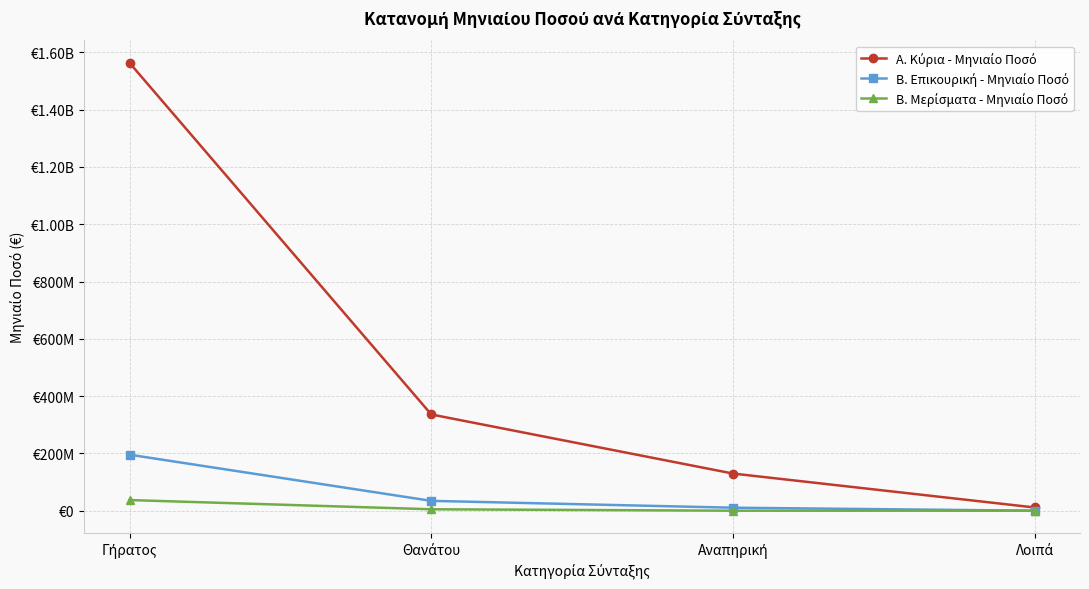

Is this an area chart (filled region under the line)?

No